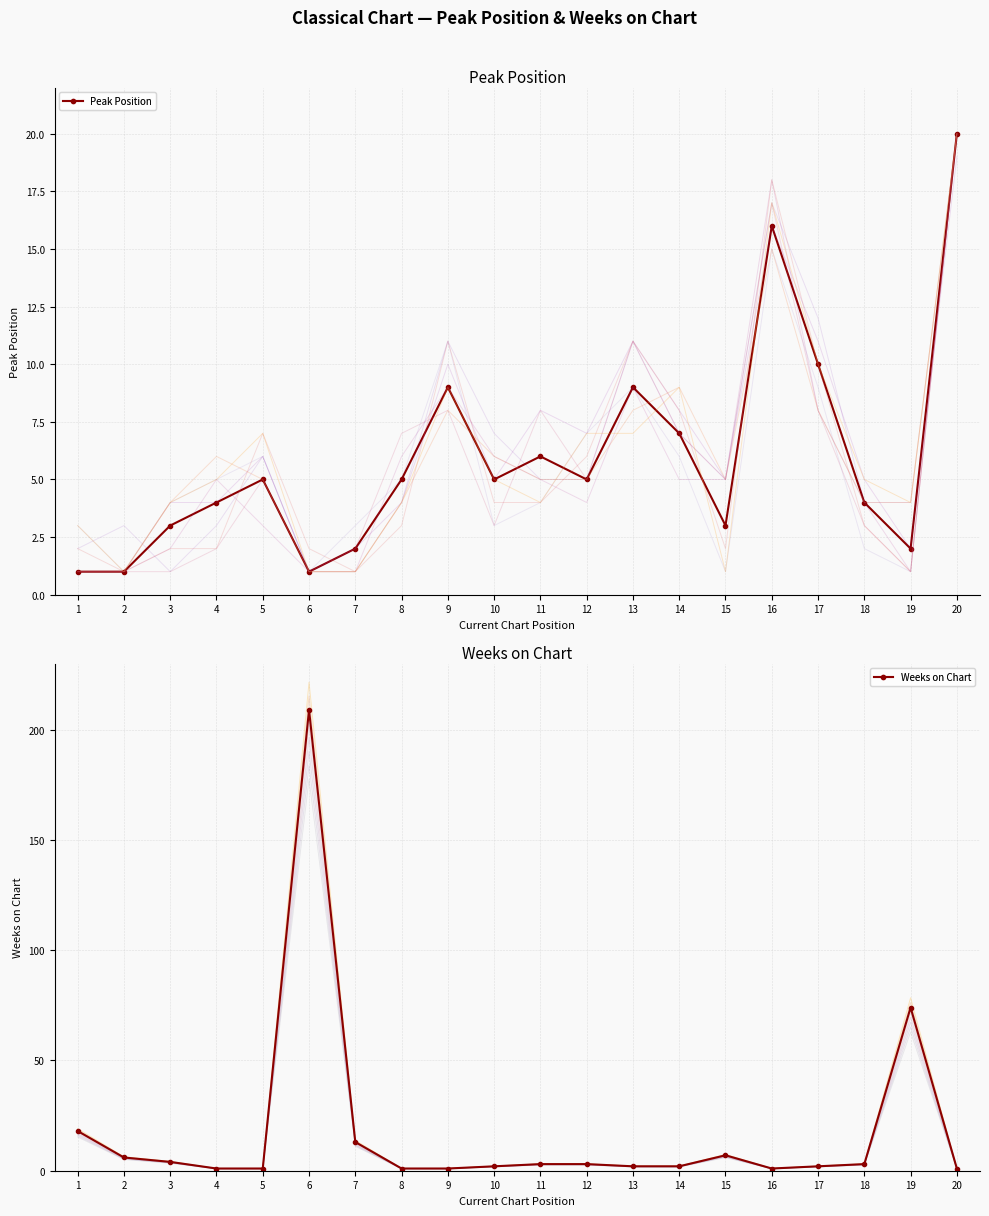

True or false: Peak Position has more than 1 interior local peaks.

True